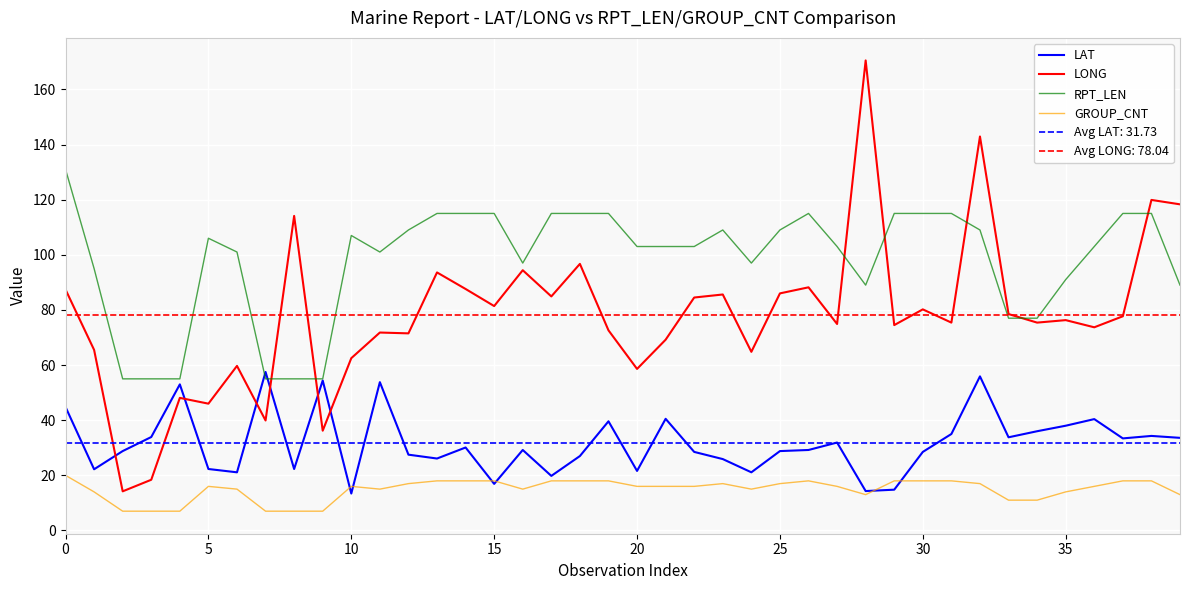

What is the minimum value for LONG?

14.2